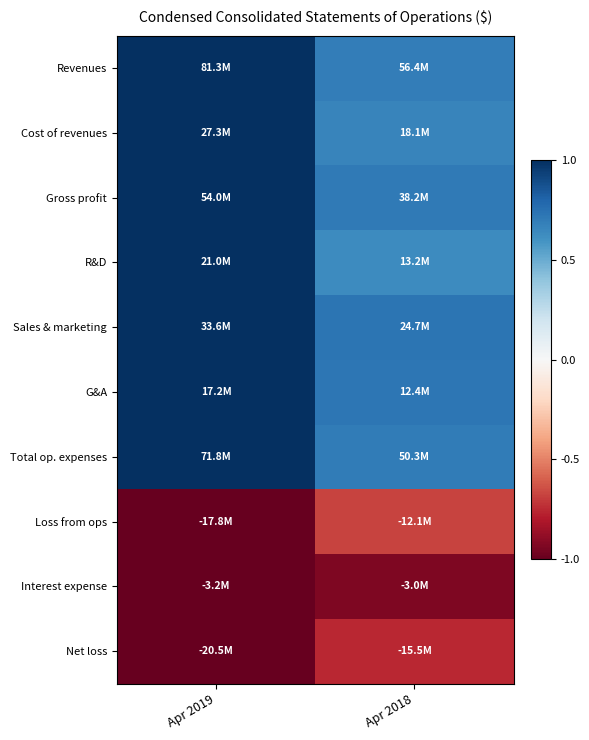

At which category does the chart reach its peak across all series?

Apr 2019